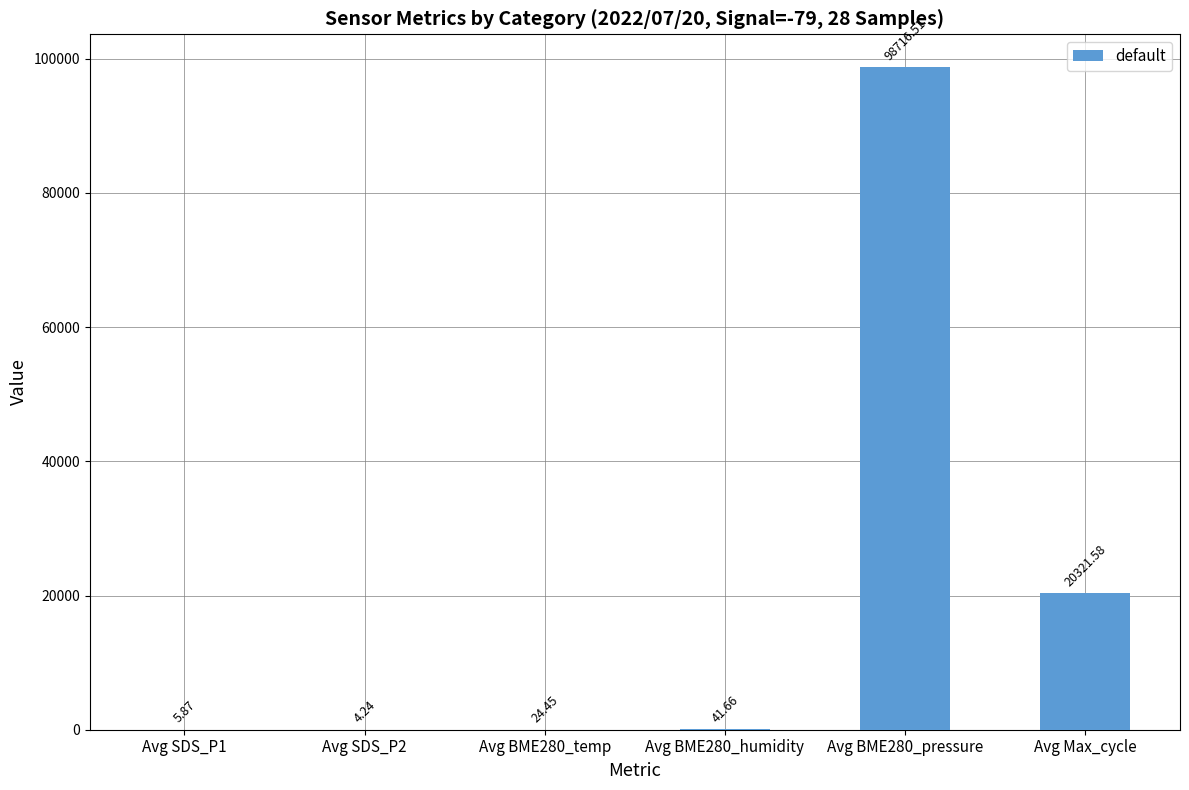

What is the difference between the values at Avg Max_cycle and Avg BME280_pressure?

78394.9